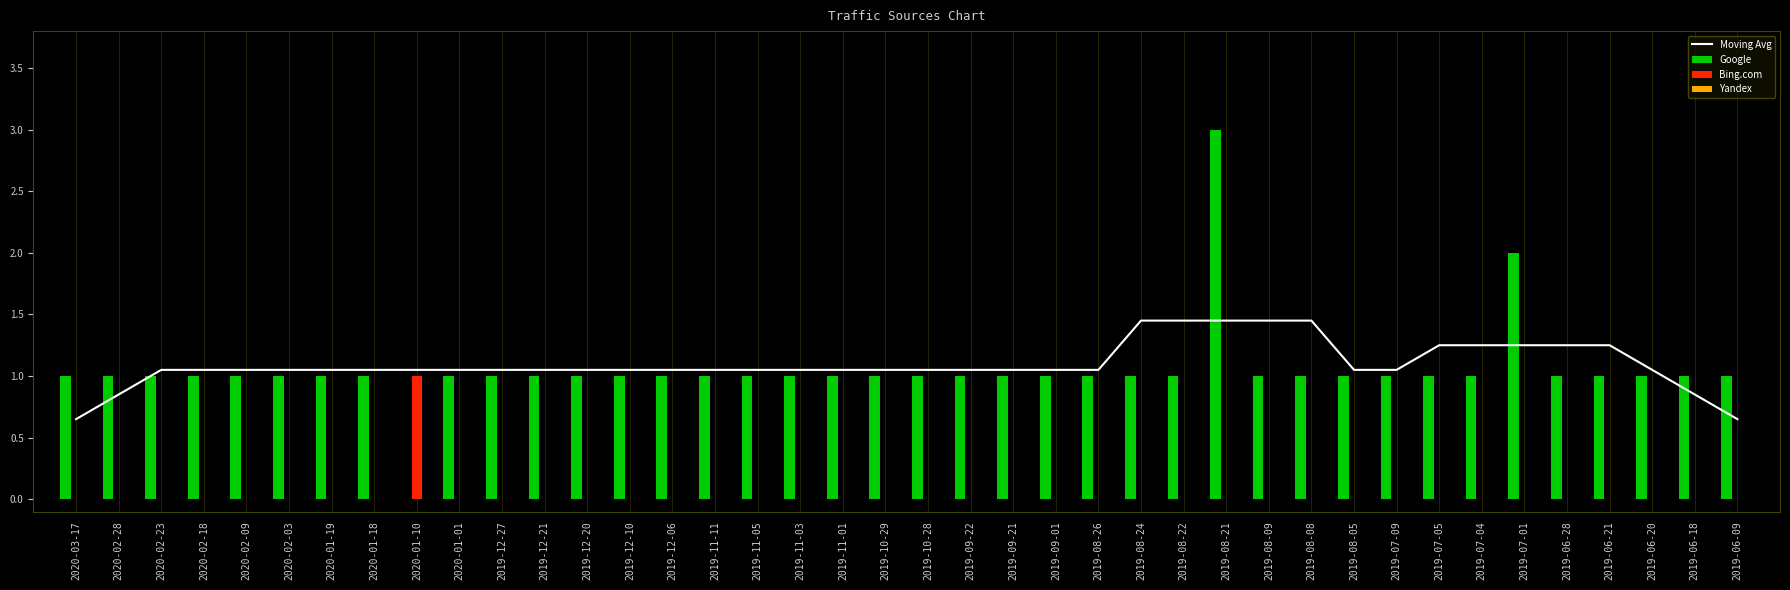

What is the difference between the Google values at 2019-11-03 and 2020-01-10?

1